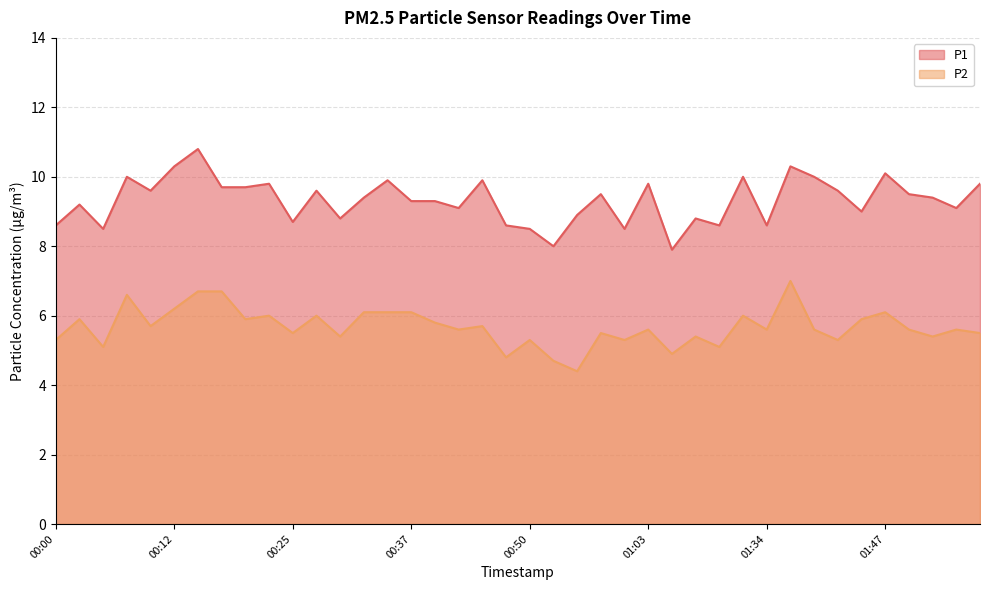

Reading left to right, what are all the values shown in this chart?

P1: 8.6	9.2	8.5	10.0	9.6	10.3	10.8	9.7	9.7	9.8	8.7	9.6	8.8	9.4	9.9	9.3	9.3	9.1	9.9	8.6	8.5	8.0	8.9	9.5	8.5	9.8	7.9	8.8	8.6	10.0	8.6	10.3	10.0	9.6	9.0	10.1	9.5	9.4	9.1	9.8
P2: 5.3	5.9	5.1	6.6	5.7	6.2	6.7	6.7	5.9	6.0	5.5	6.0	5.4	6.1	6.1	6.1	5.8	5.6	5.7	4.8	5.3	4.7	4.4	5.5	5.3	5.6	4.9	5.4	5.1	6.0	5.6	7.0	5.6	5.3	5.9	6.1	5.6	5.4	5.6	5.5